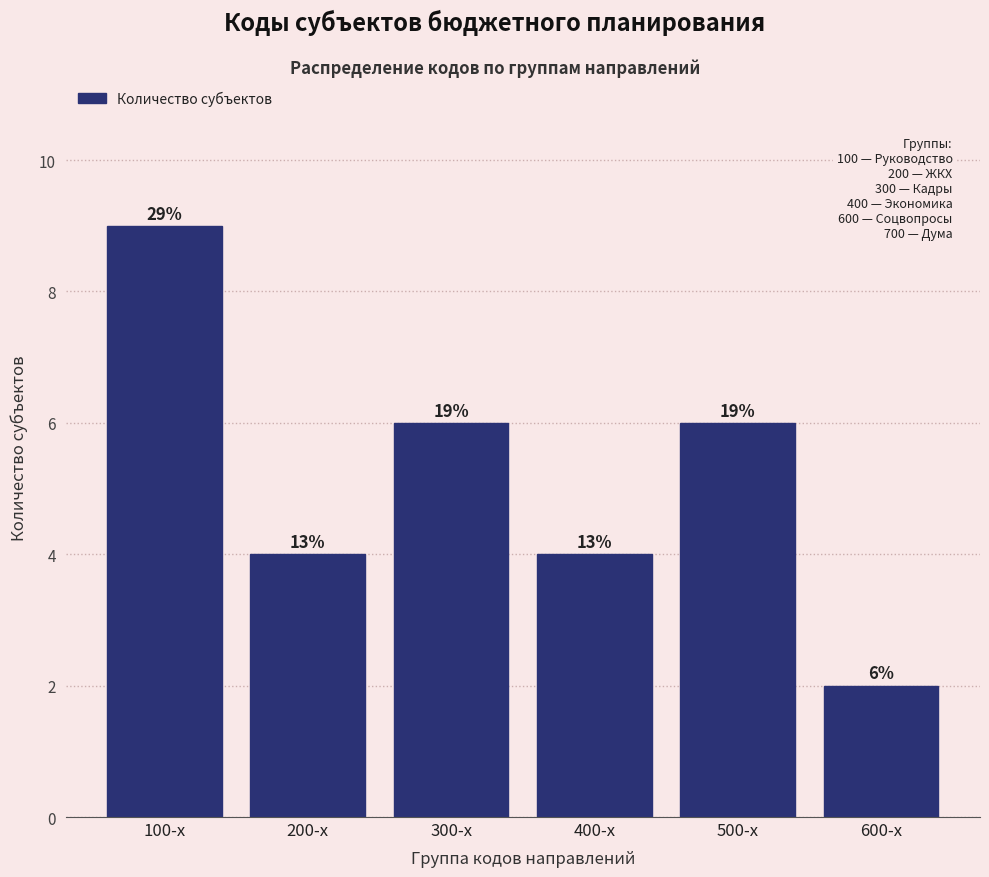

Are the bars horizontal?

No